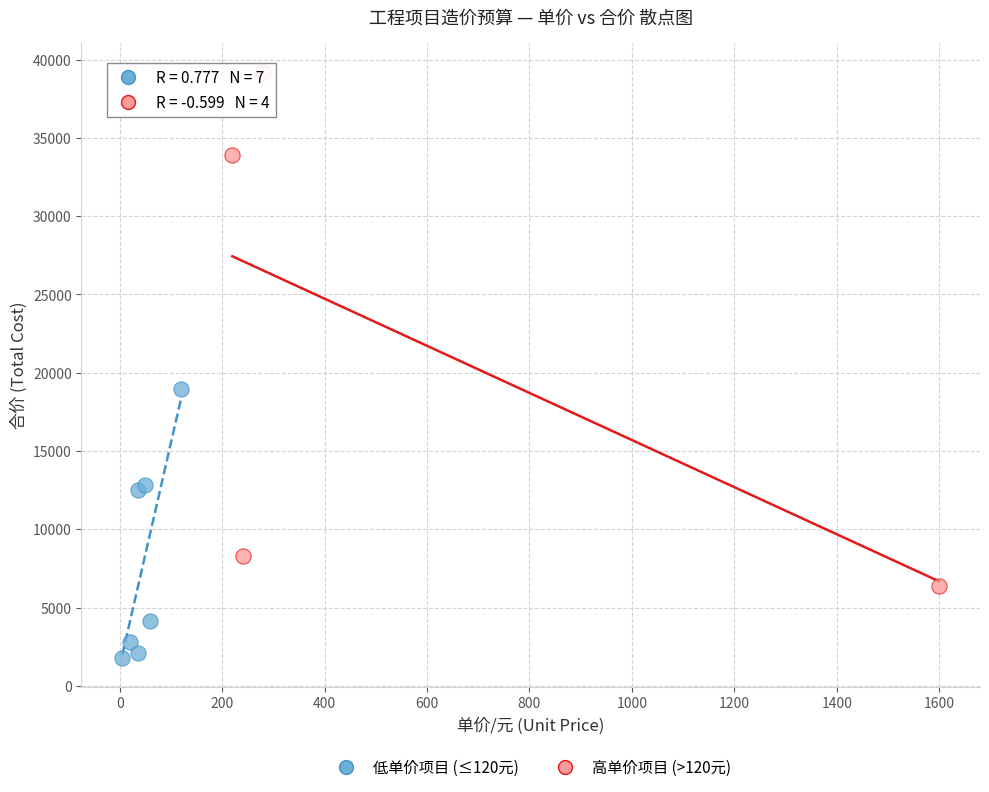

Which series contains the highest Y value?

高单价项目 (>120元)